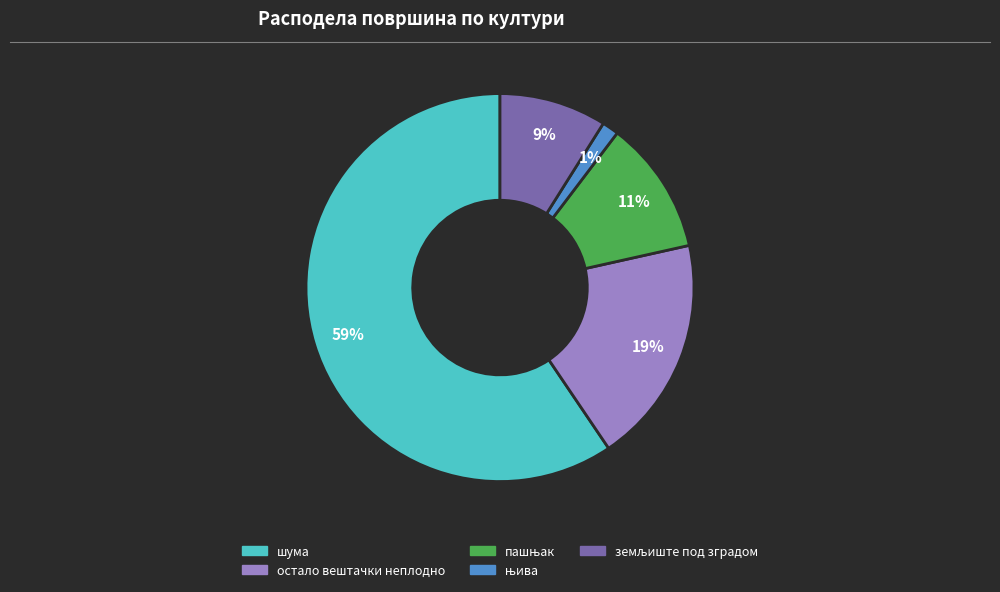

To the nearest percent, what is the average slice percentage?

20%